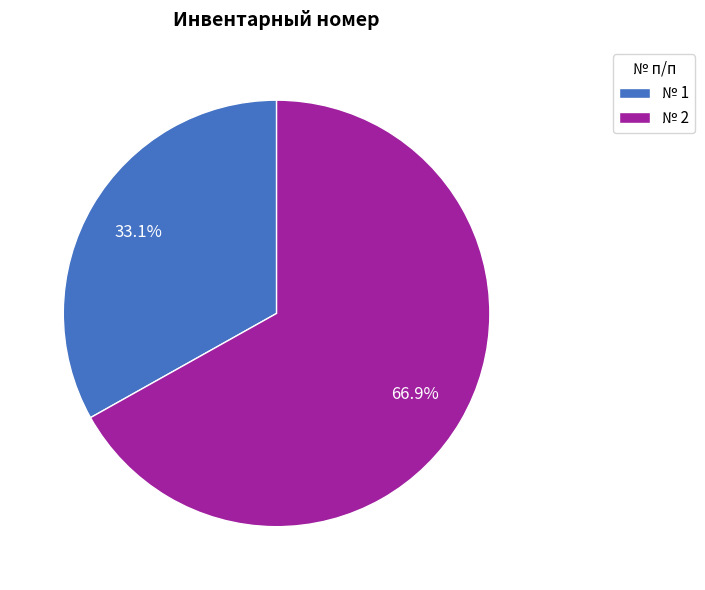

What is the largest slice in the pie chart?

№ 2